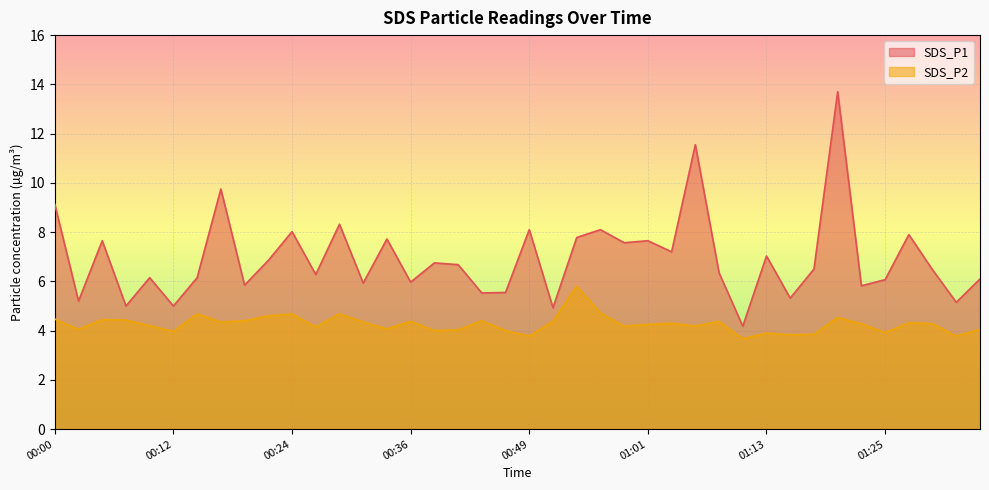

How many data points in SDS_P1 are less than 6?

13